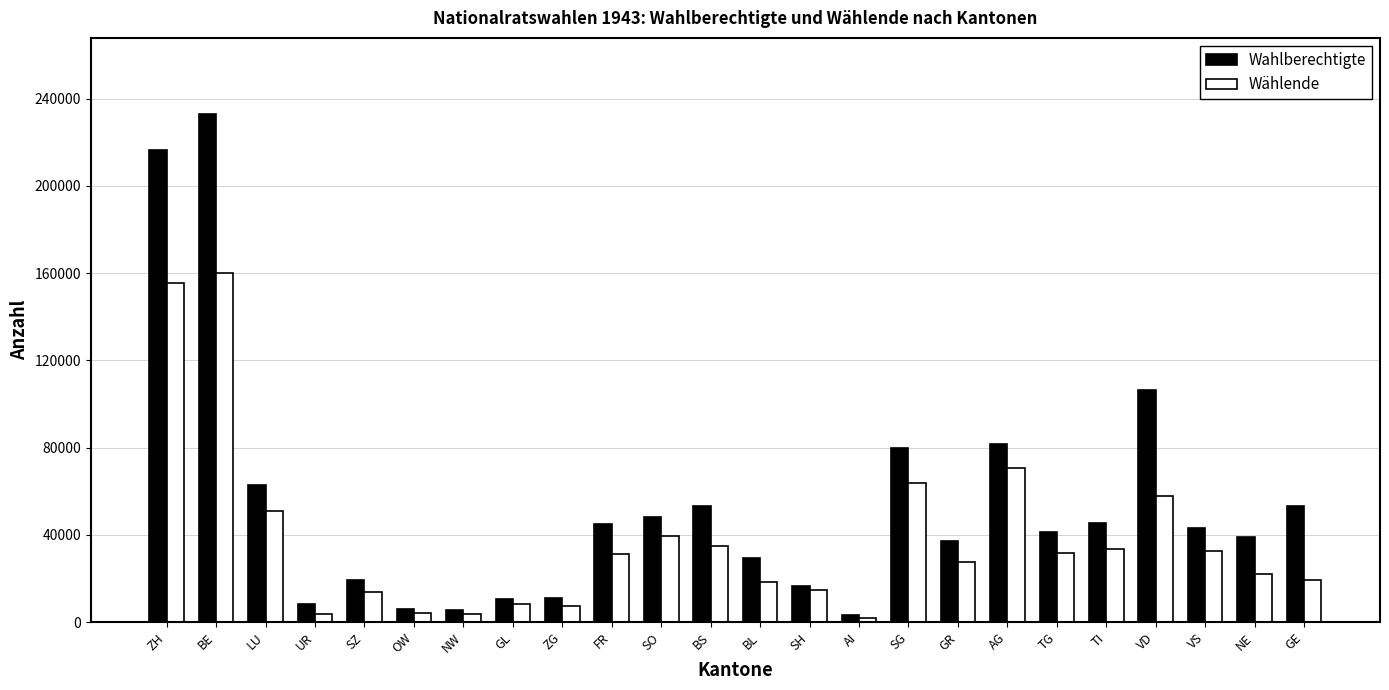

List the series in order of their overall mean, lowest first.

Wählende, Wahlberechtigte